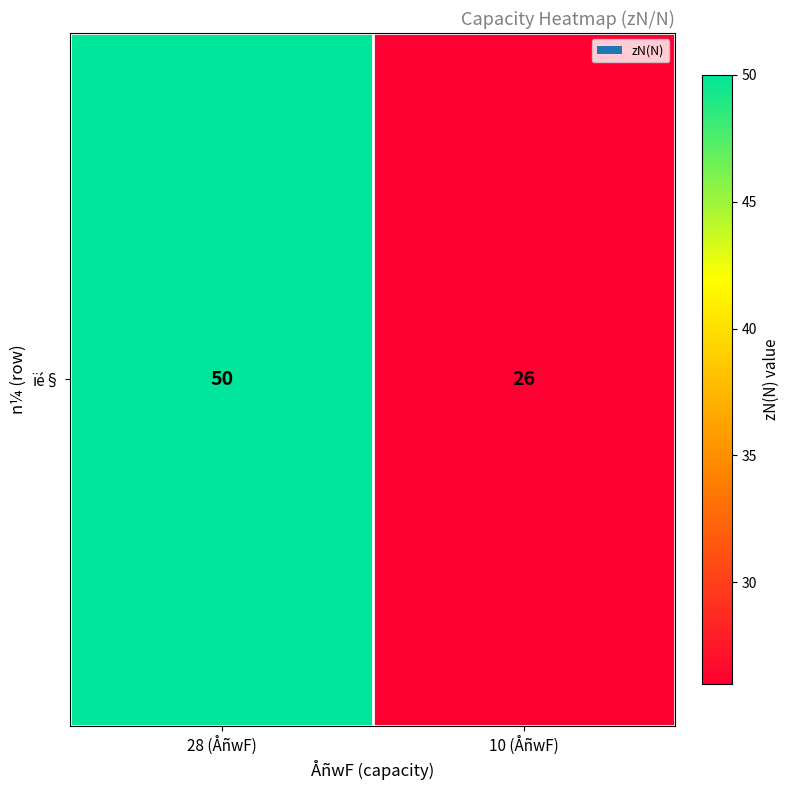

True or false: the data shows 16 at 10 (ÅñwF).

False